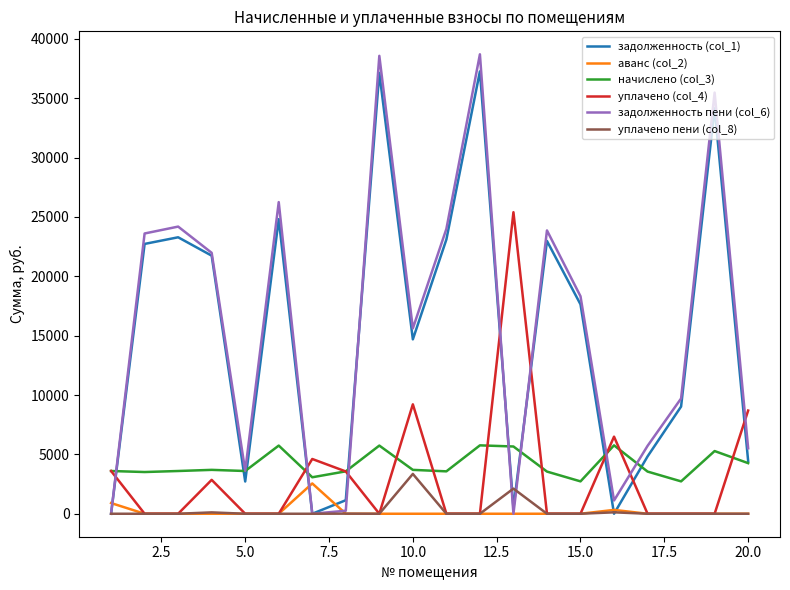

Which series ends up on top after the final intersection of задолженность пени (col_6) and начислено (col_3)?

задолженность пени (col_6)